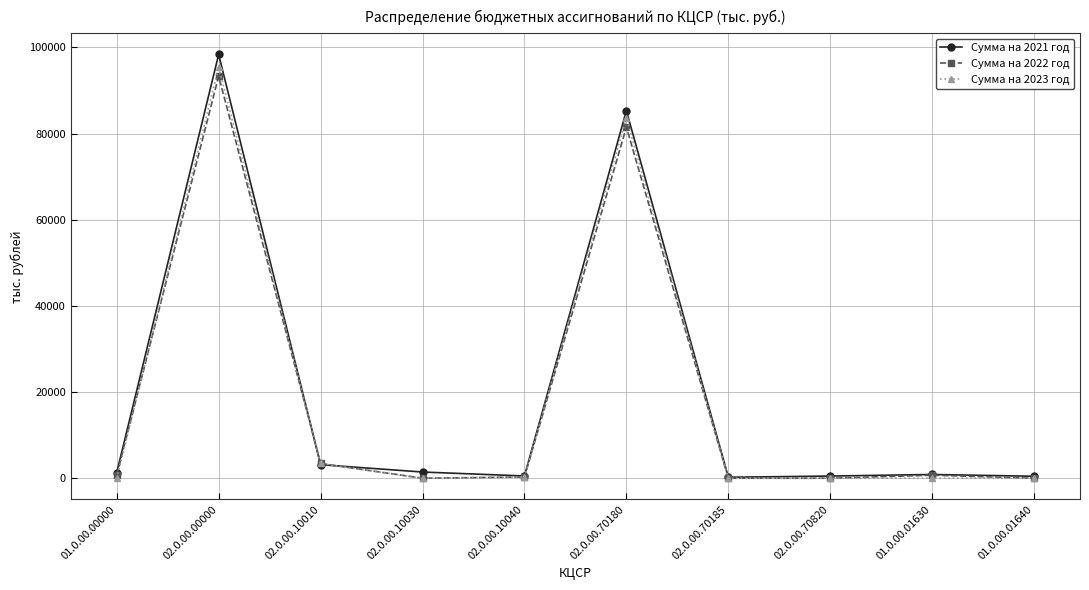

What is the difference between the highest and lowest values at 02.0.00.70820?

501.4